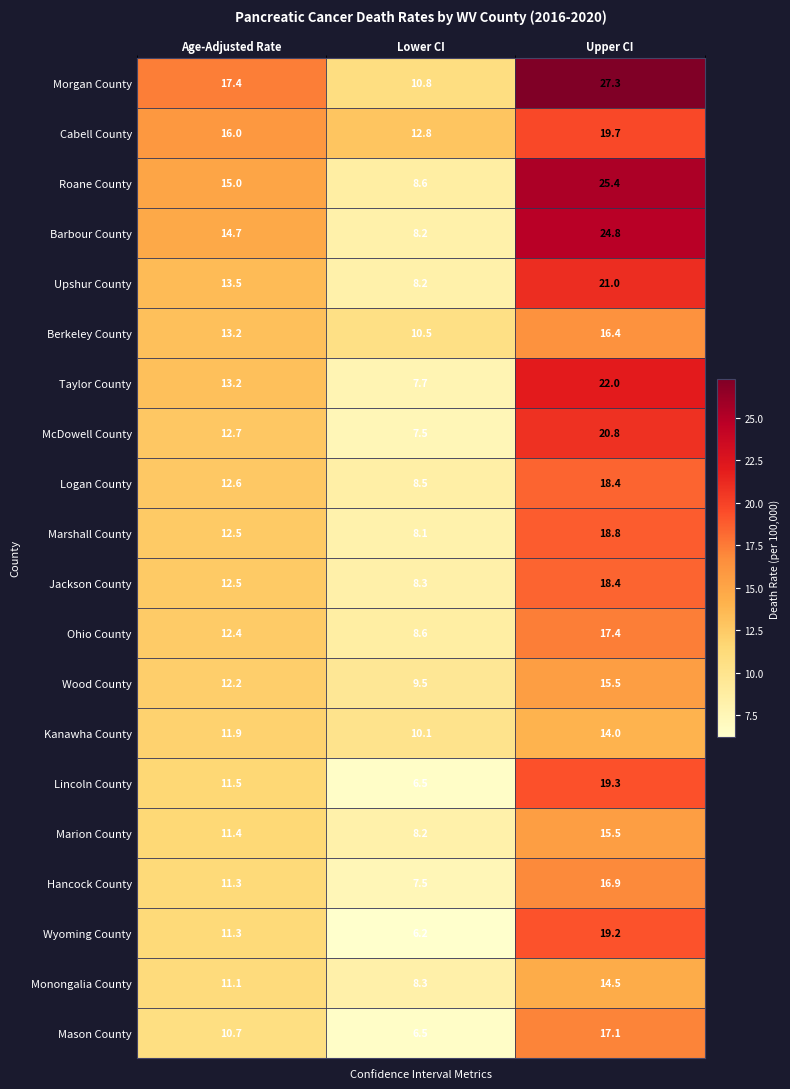

Which category has the lowest value in the Cabell County series?

Lower CI